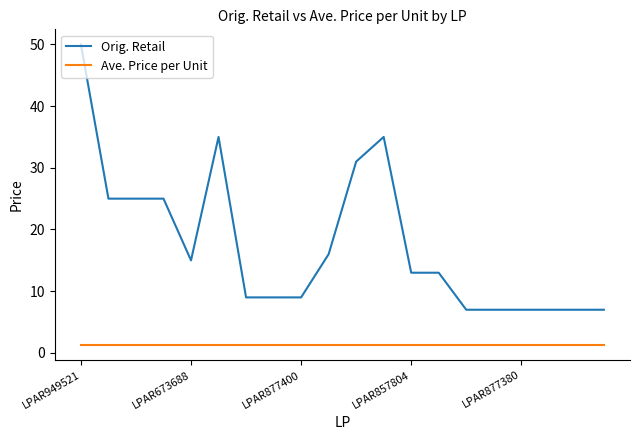

True or false: Ave. Price per Unit and Orig. Retail intersect in this chart.

False